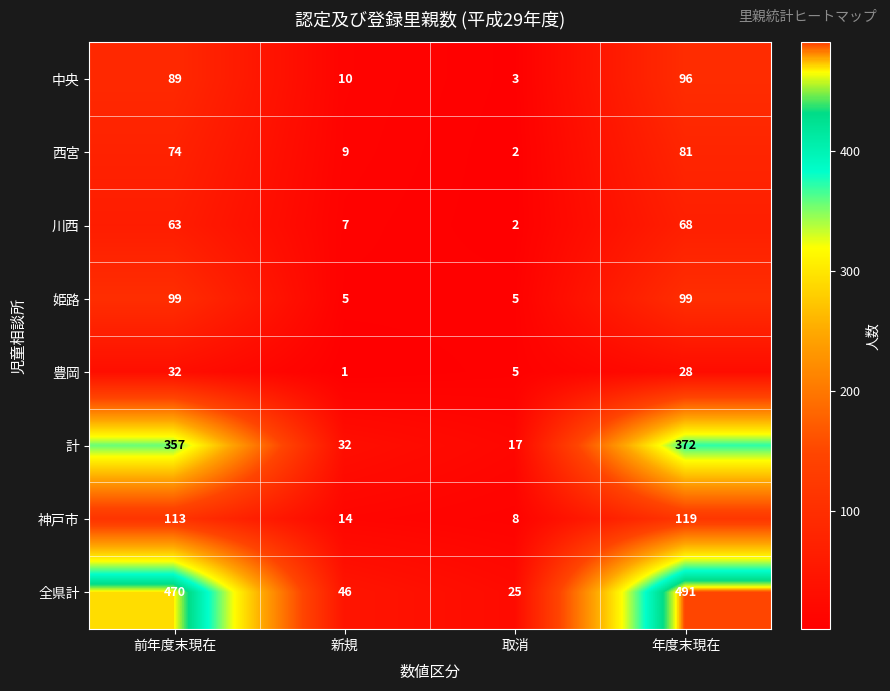

Which series has the largest total across all categories?

全県計